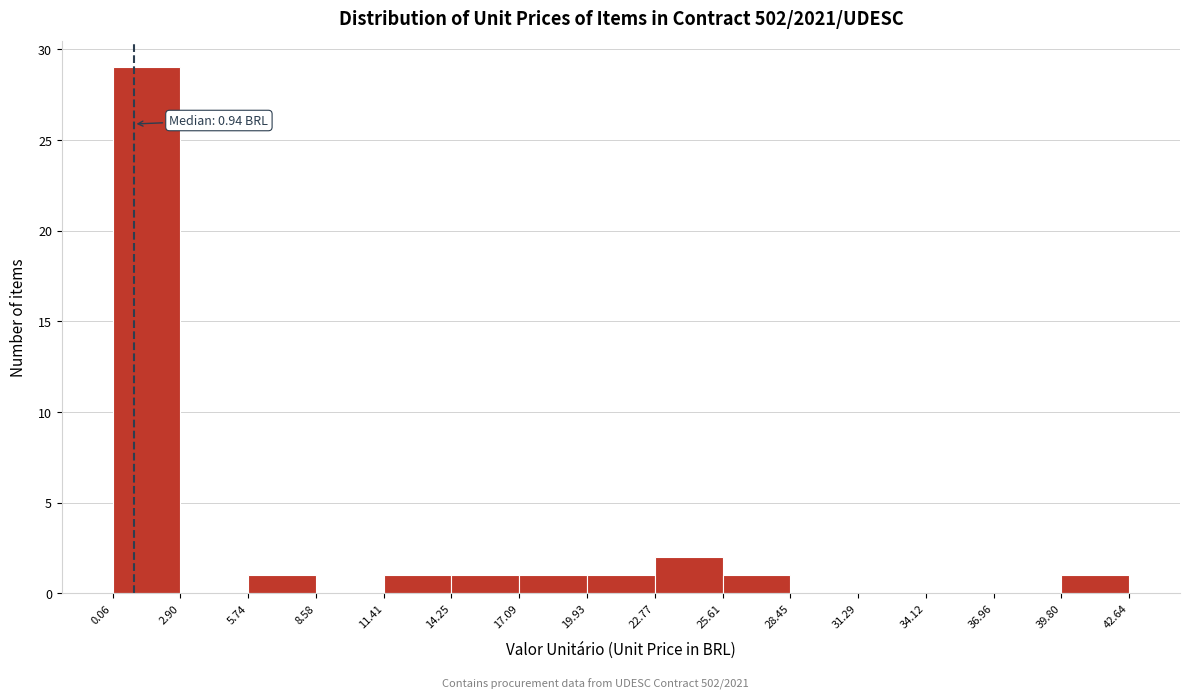

Over which range of the x-axis is the bar tallest?

0.06 to 2.90